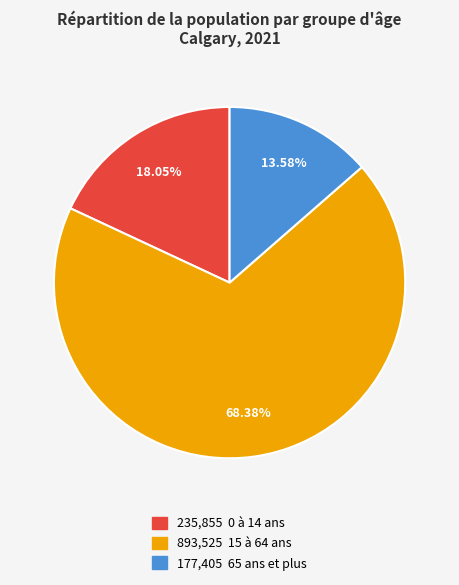

Does any single category account for the majority?

Yes